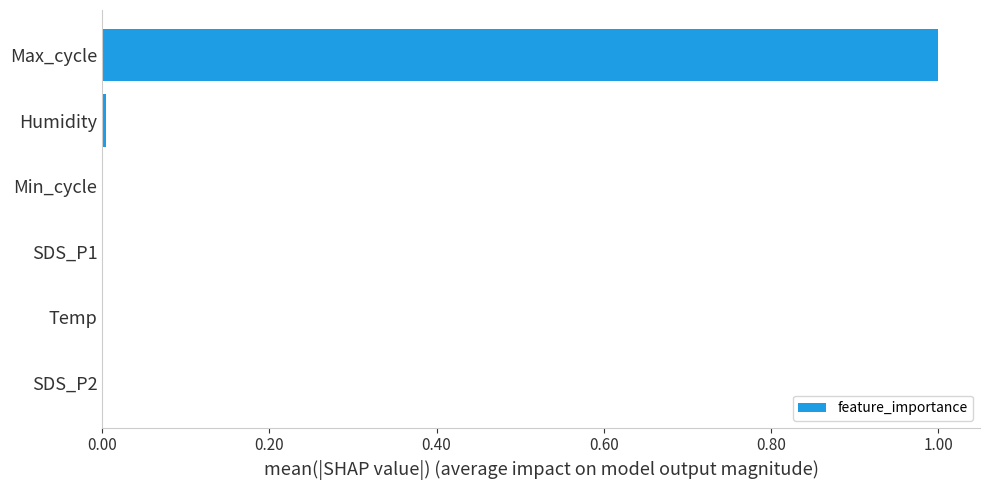

What is the sum of all values?

1.0